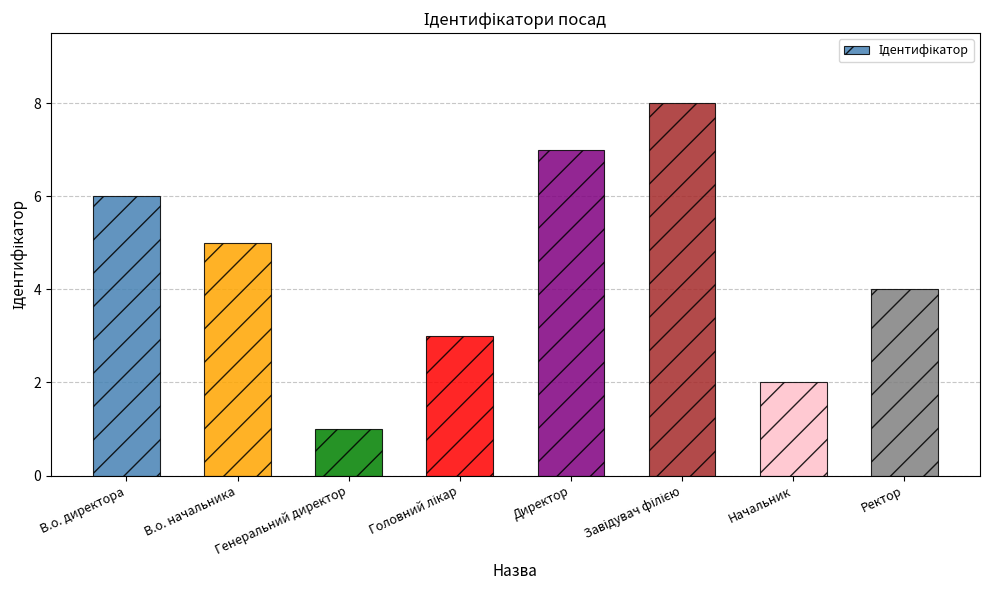

What is the difference between the second highest and minimum values?

6